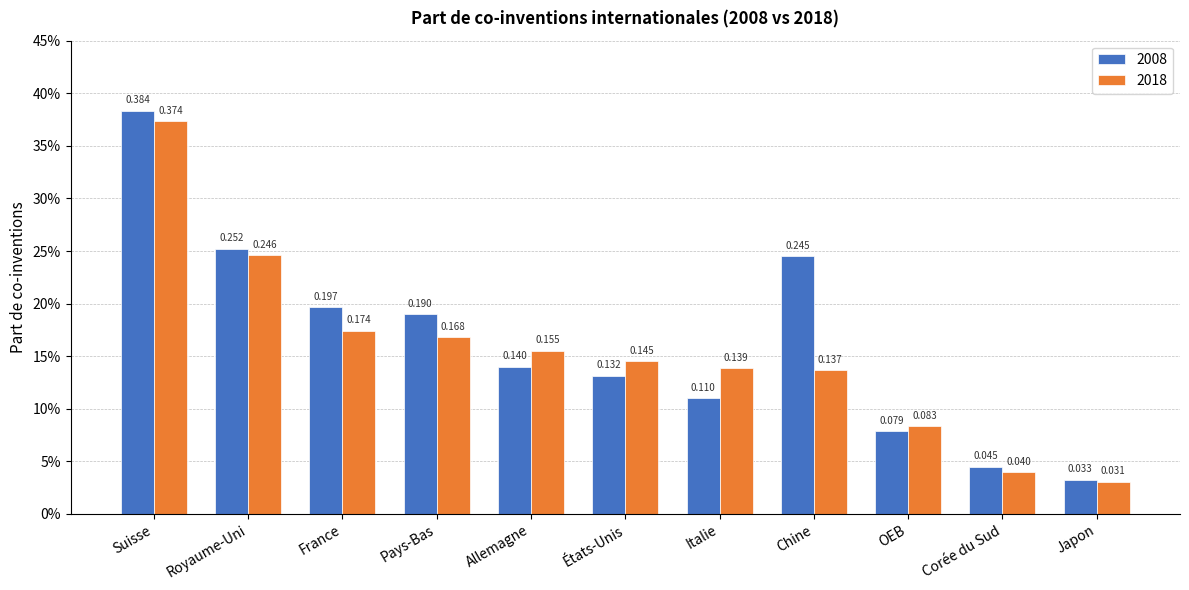

List the series in order of their overall mean, lowest first.

2018, 2008